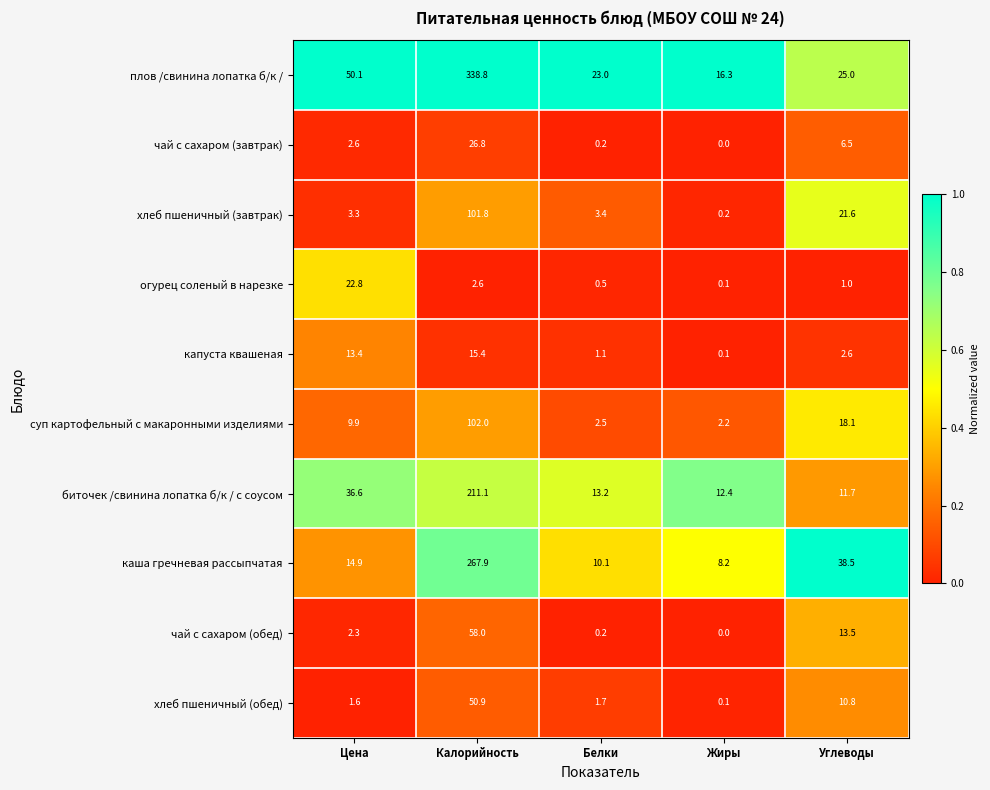

Which series has the largest range (max minus min)?

плов /свинина лопатка б/к /